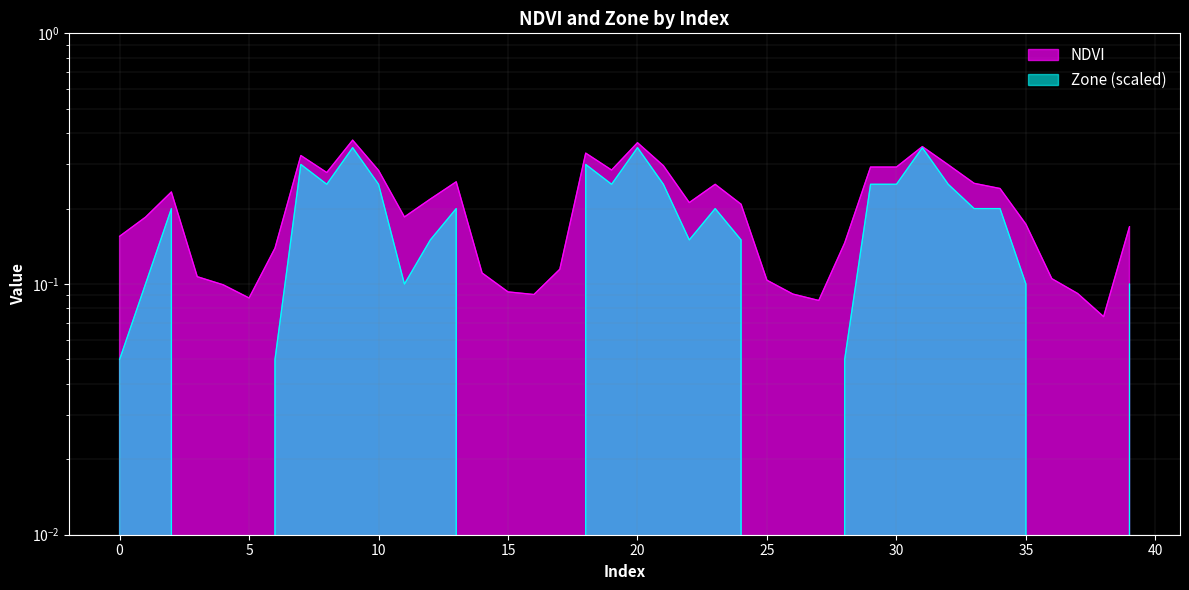

Count the Zone values in the range 0 to 1.

40